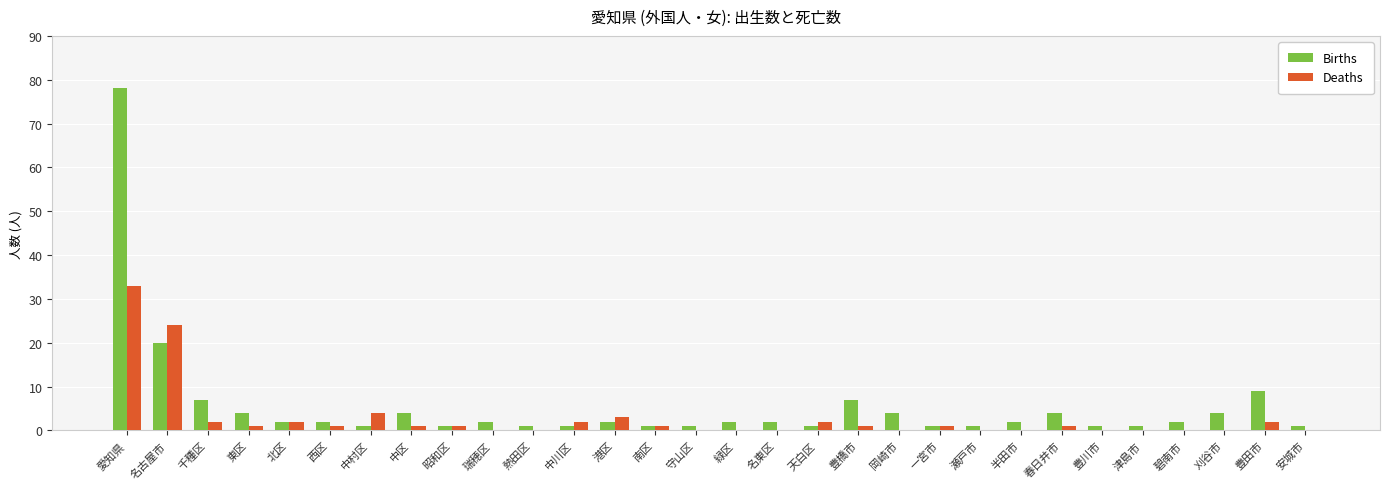

Reading right to left, what are all the values shown in this chart?

Births: 安城市=1	豊田市=9	刈谷市=4	碧南市=2	津島市=1	豊川市=1	春日井市=4	半田市=2	瀬戸市=1	一宮市=1	岡崎市=4	豊橋市=7	天白区=1	名東区=2	緑区=2	守山区=1	南区=1	港区=2	中川区=1	熱田区=1	瑞穂区=2	昭和区=1	中区=4	中村区=1	西区=2	北区=2	東区=4	千種区=7	名古屋市=20	愛知県=78
Deaths: 安城市=0	豊田市=2	刈谷市=0	碧南市=0	津島市=0	豊川市=0	春日井市=1	半田市=0	瀬戸市=0	一宮市=1	岡崎市=0	豊橋市=1	天白区=2	名東区=0	緑区=0	守山区=0	南区=1	港区=3	中川区=2	熱田区=0	瑞穂区=0	昭和区=1	中区=1	中村区=4	西区=1	北区=2	東区=1	千種区=2	名古屋市=24	愛知県=33